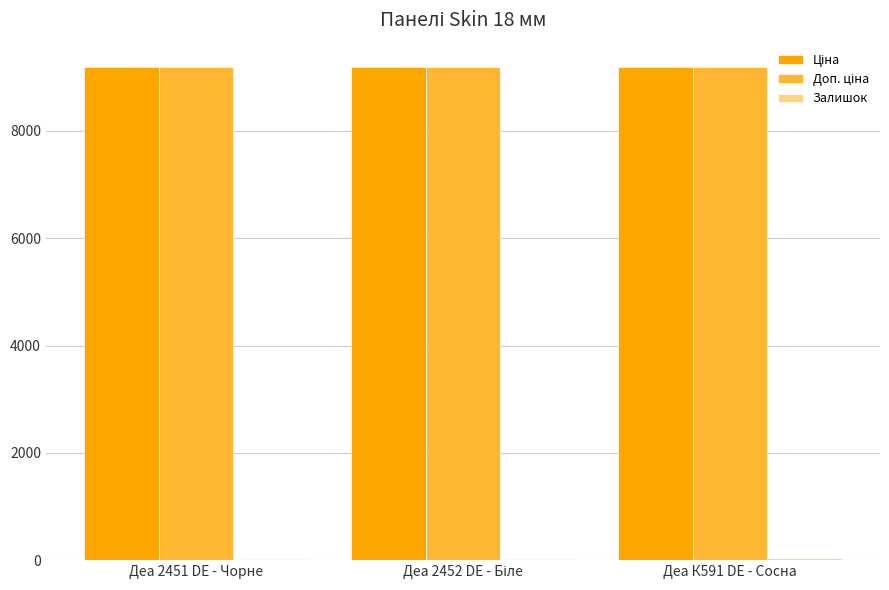

What is the label of the 1st bar from the right?

Деа К591 DE - Сосна